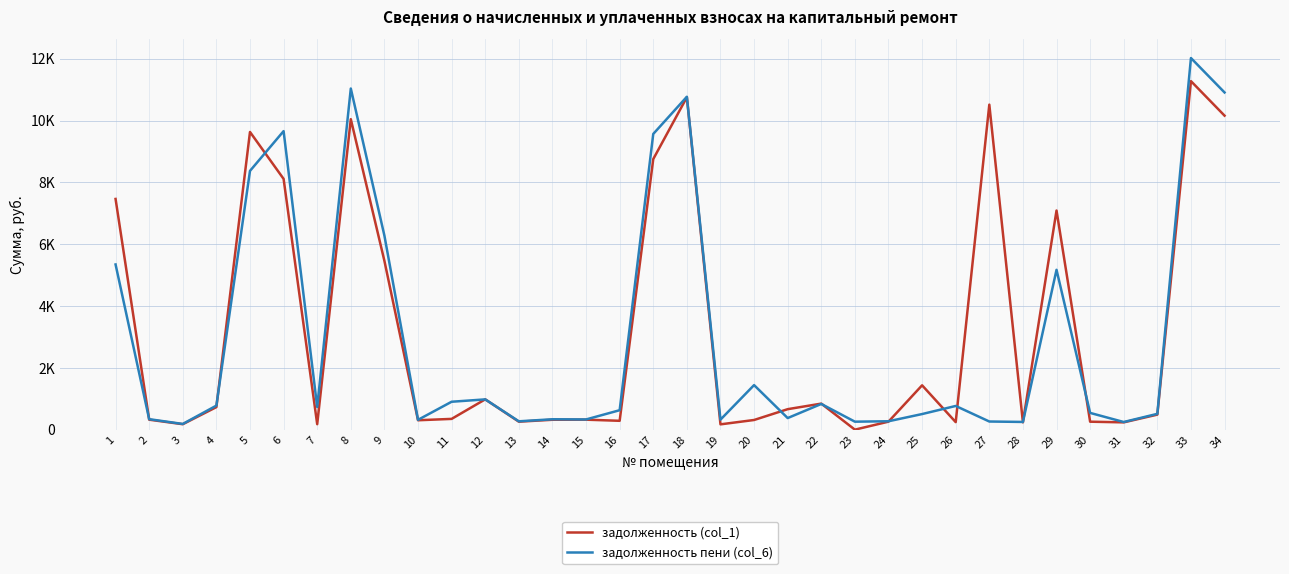

What is the highest value of the задолженность пени (col_6) series?

12020.2